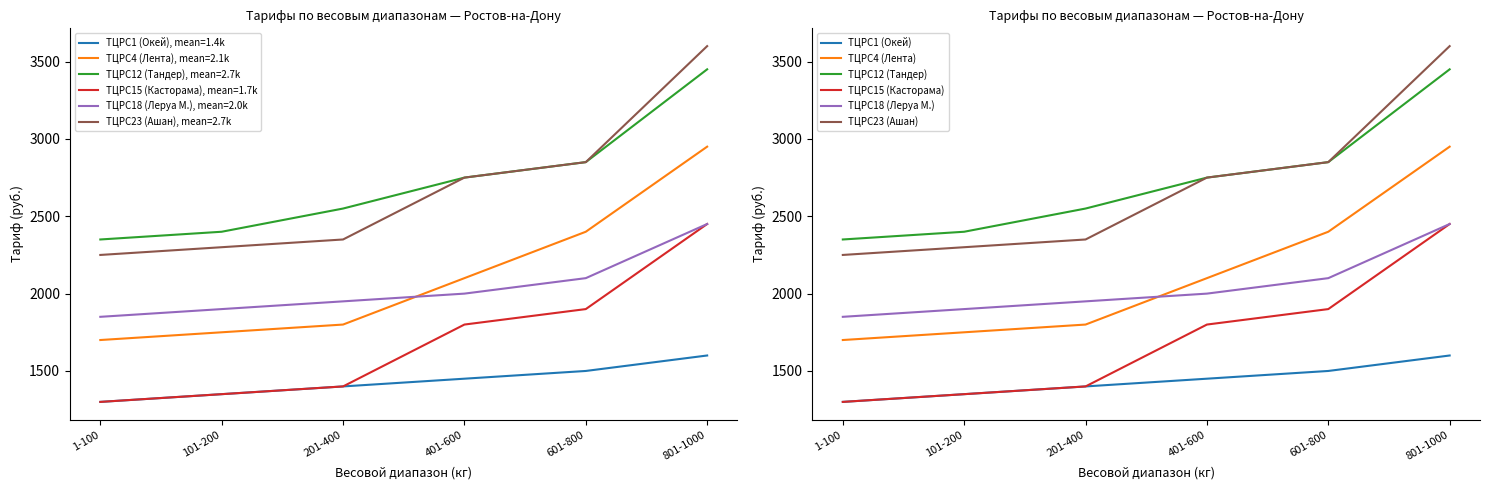

At how many categories does at least one series exceed 3467?

1